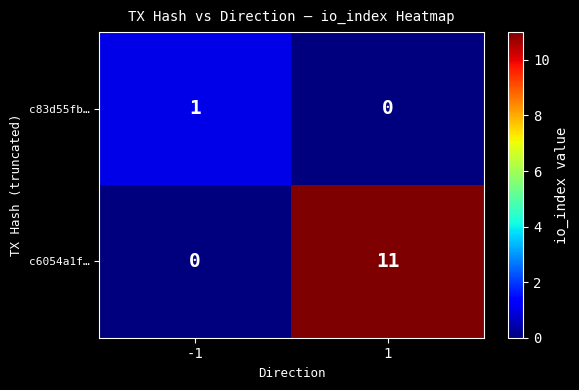

What is the maximum value for c6054a1f…?

11